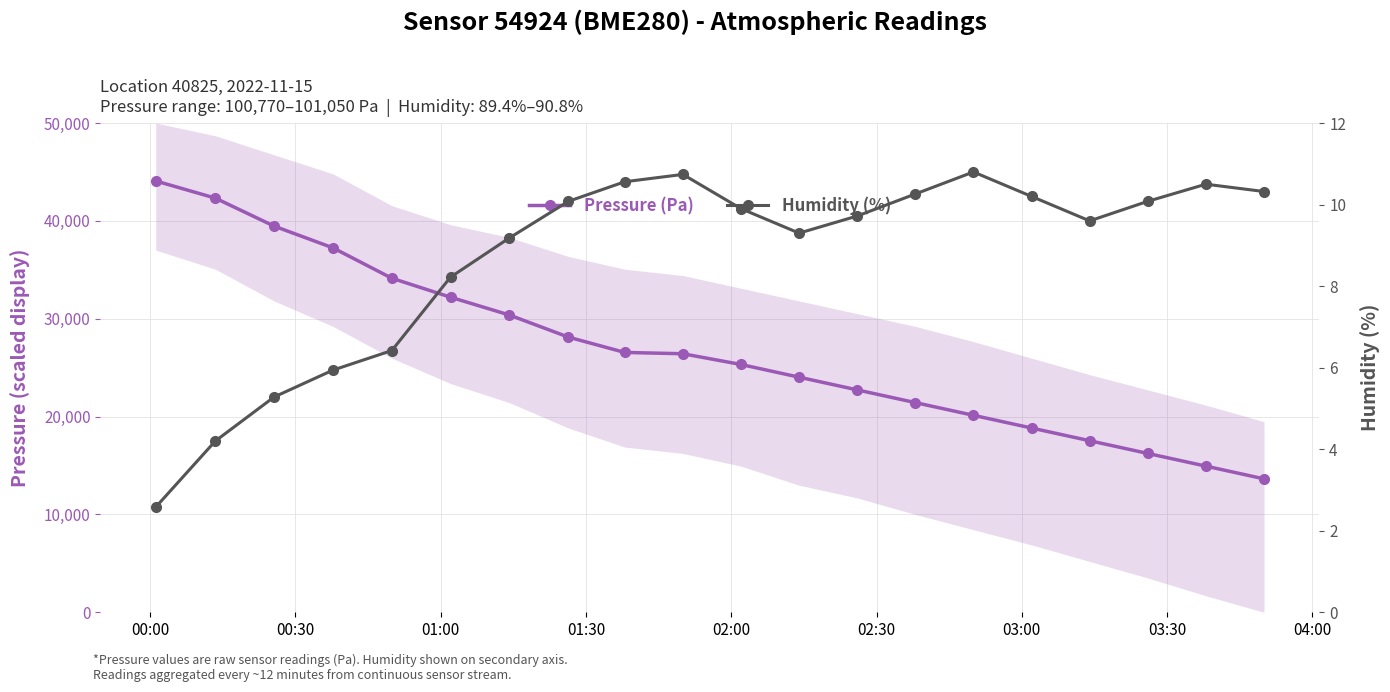

At how many categories does at least one series exceed 28174?

7